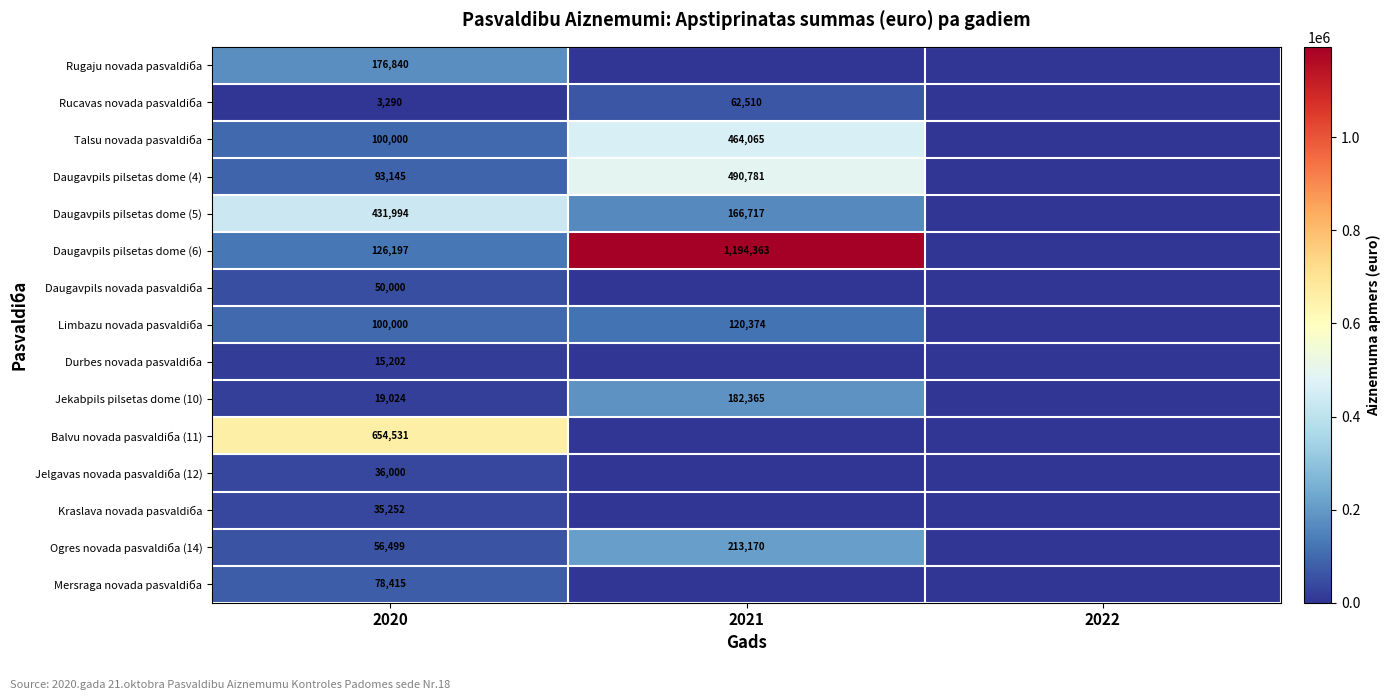

What is the difference between the highest and lowest values at 2020?

651241